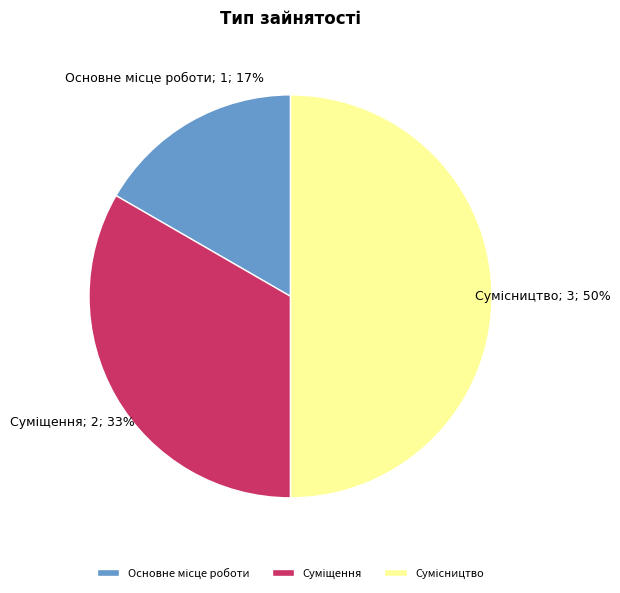

To the nearest percent, what is the difference between the largest and smallest slice percentages?

33%